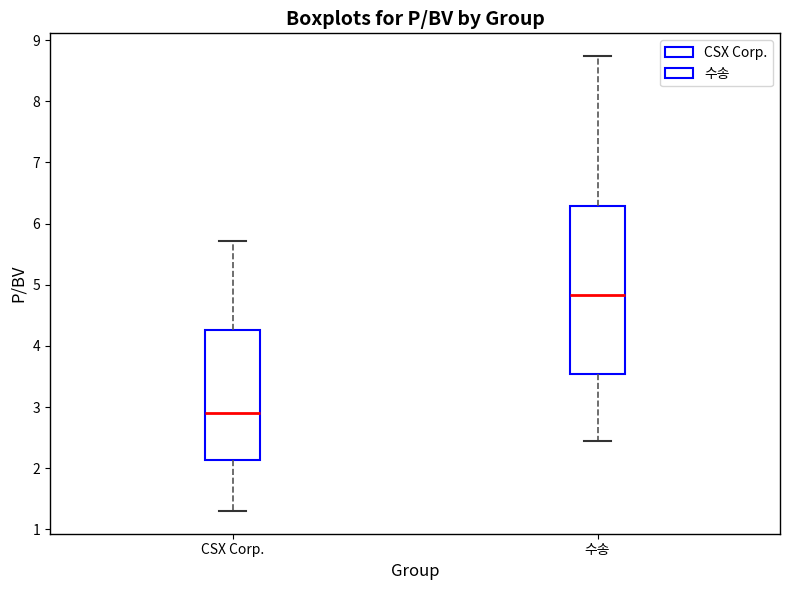

Where does the median line of the box for 수송 sit on the y-axis? The values are not printed on the chart, so give them approximately, as read against the axis.

4.8